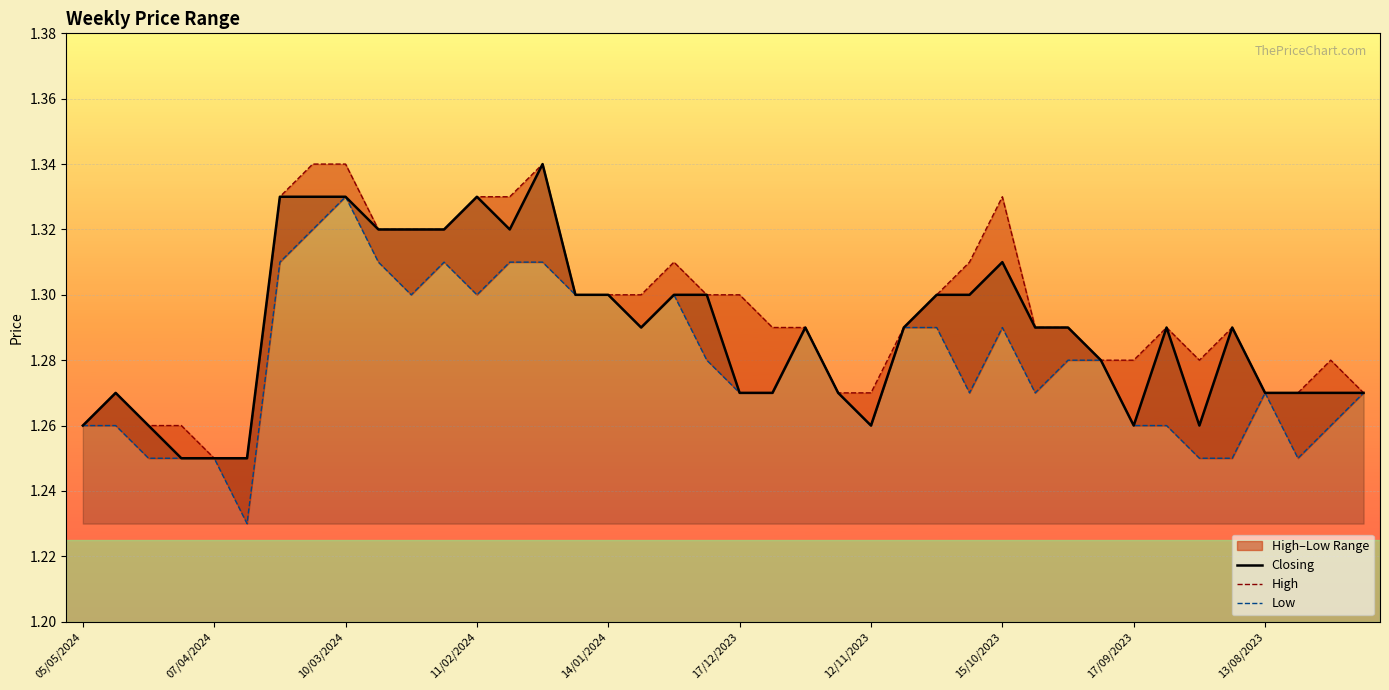

Is this an area chart (filled region under the line)?

No